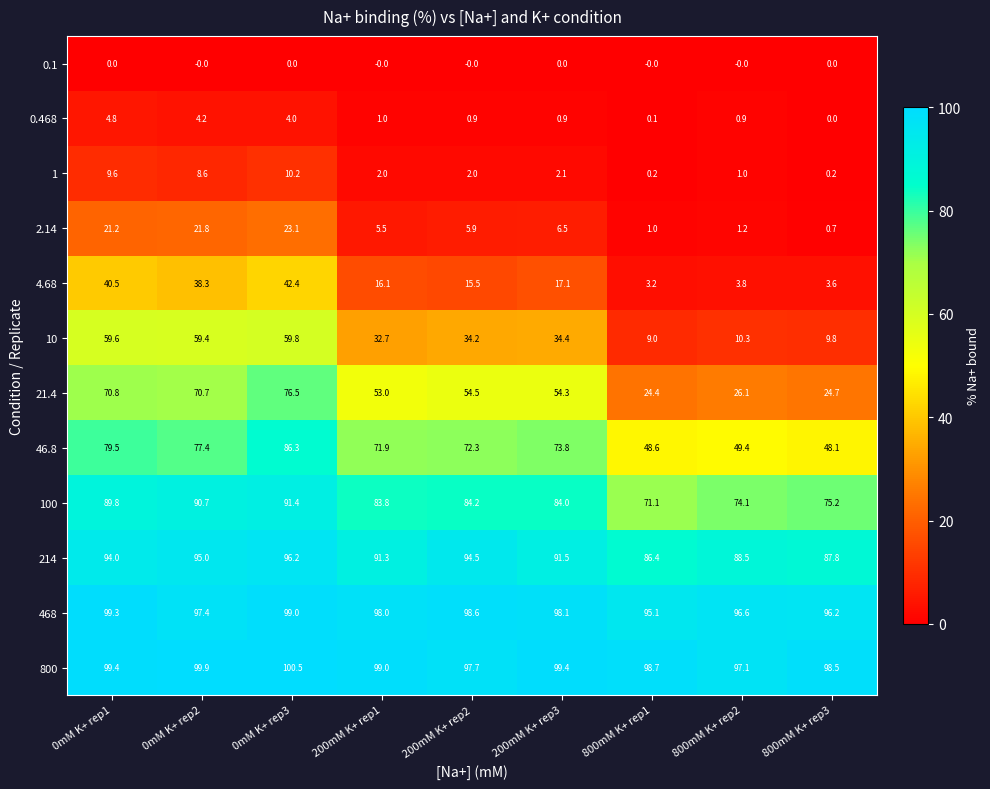

Count the number of data series in this chart.

12